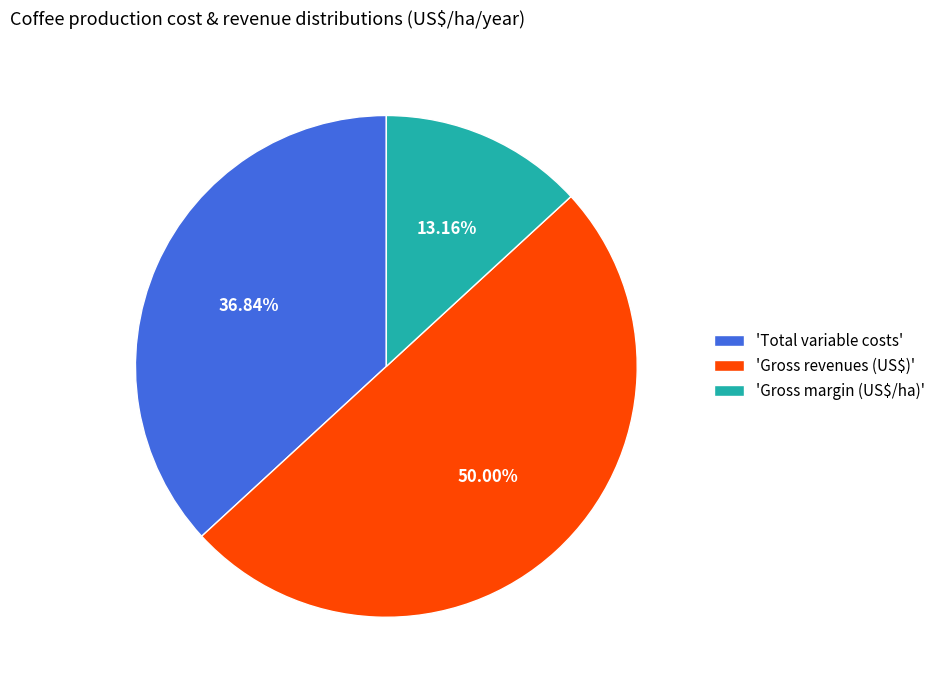

How many slices are in this pie chart?

3